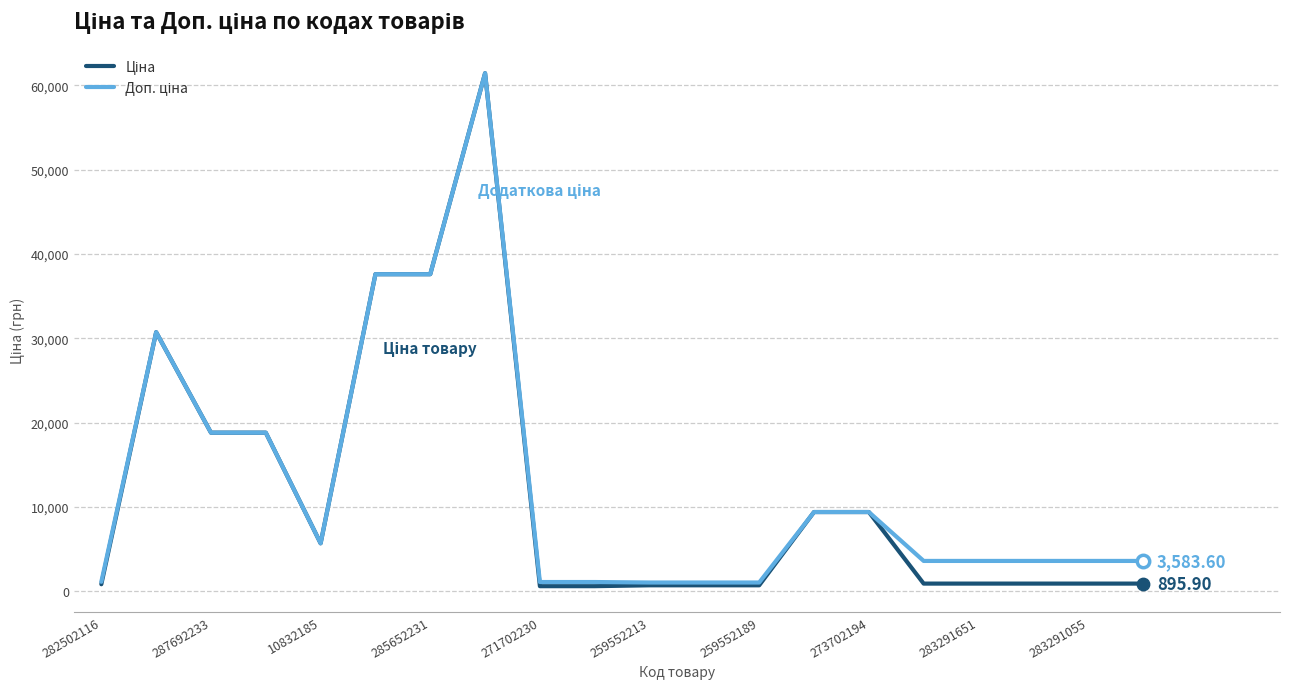

At how many categories does at least one series exceed 30564?

4